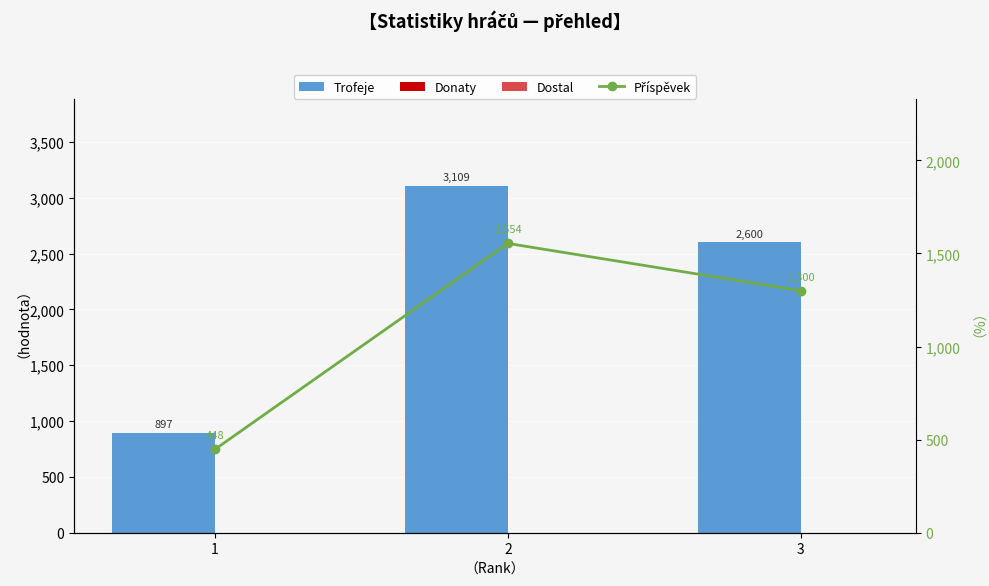

Reading left to right, list all the values displayed in this chart.

Trofeje: 1=897	2=3109	3=2600
Donaty: 1=0	2=0	3=0
Dostal: 1=0	2=0	3=0
Příspěvek: 1=448	2=1554	3=1300